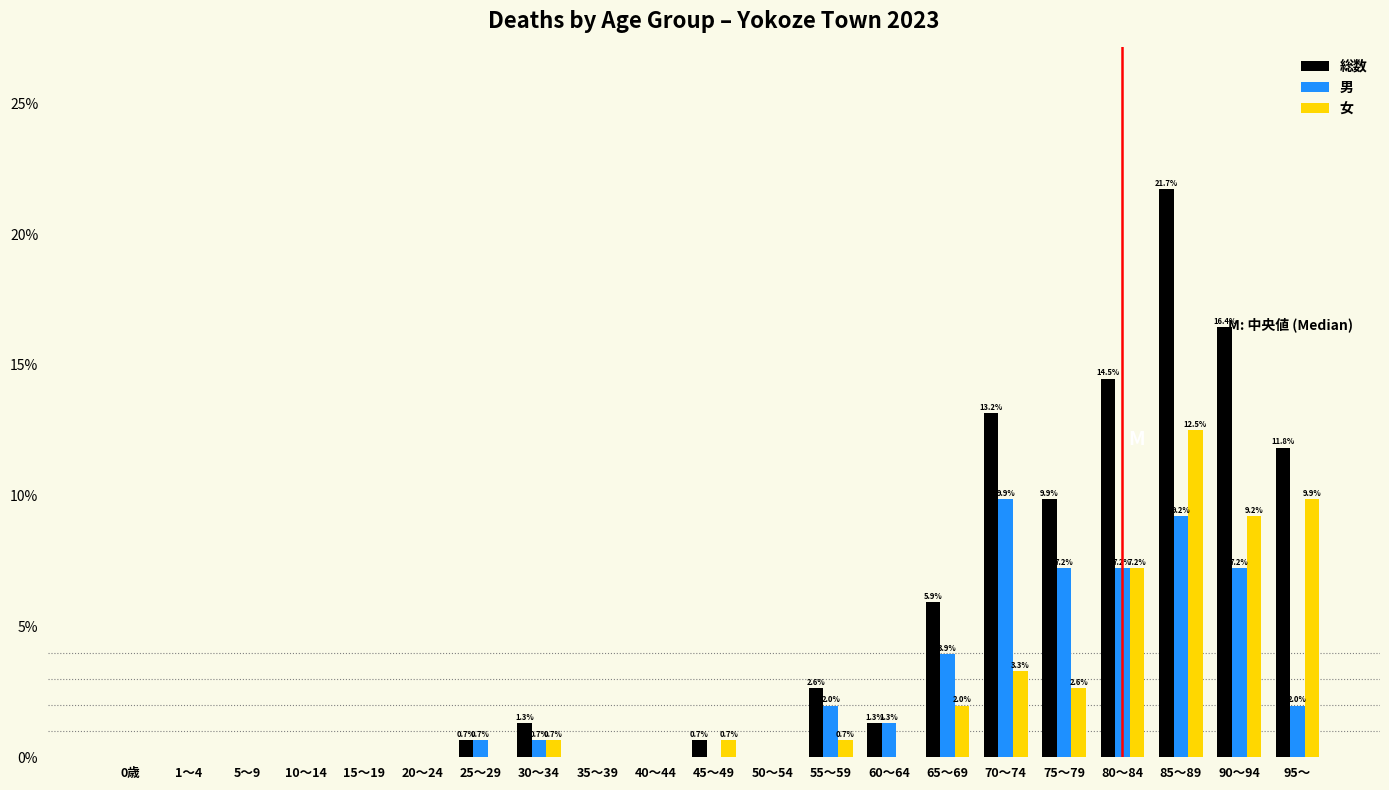

Where is 総数 nearest to the value 10?

75～79